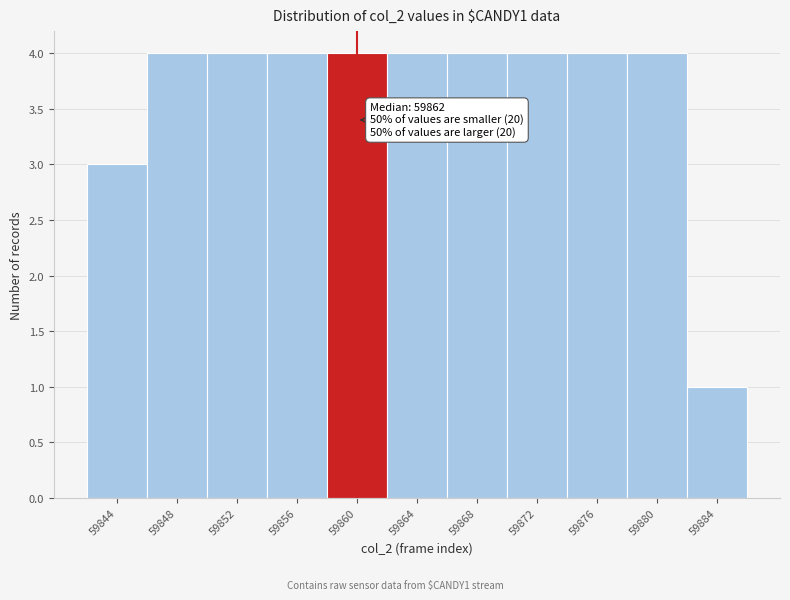

Reading right to left, list all the values displayed in this chart.

1	4	4	4	4	4	4	4	4	4	3